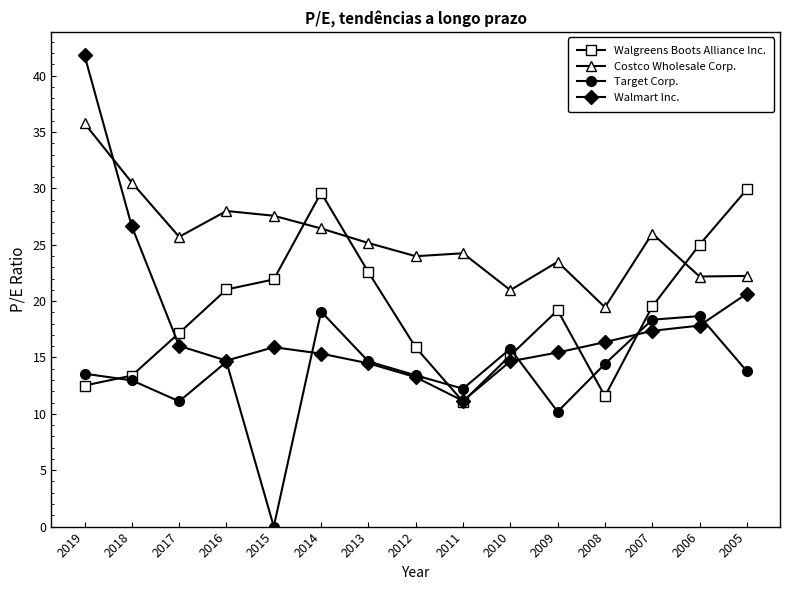

What is the greatest value displayed?

41.8